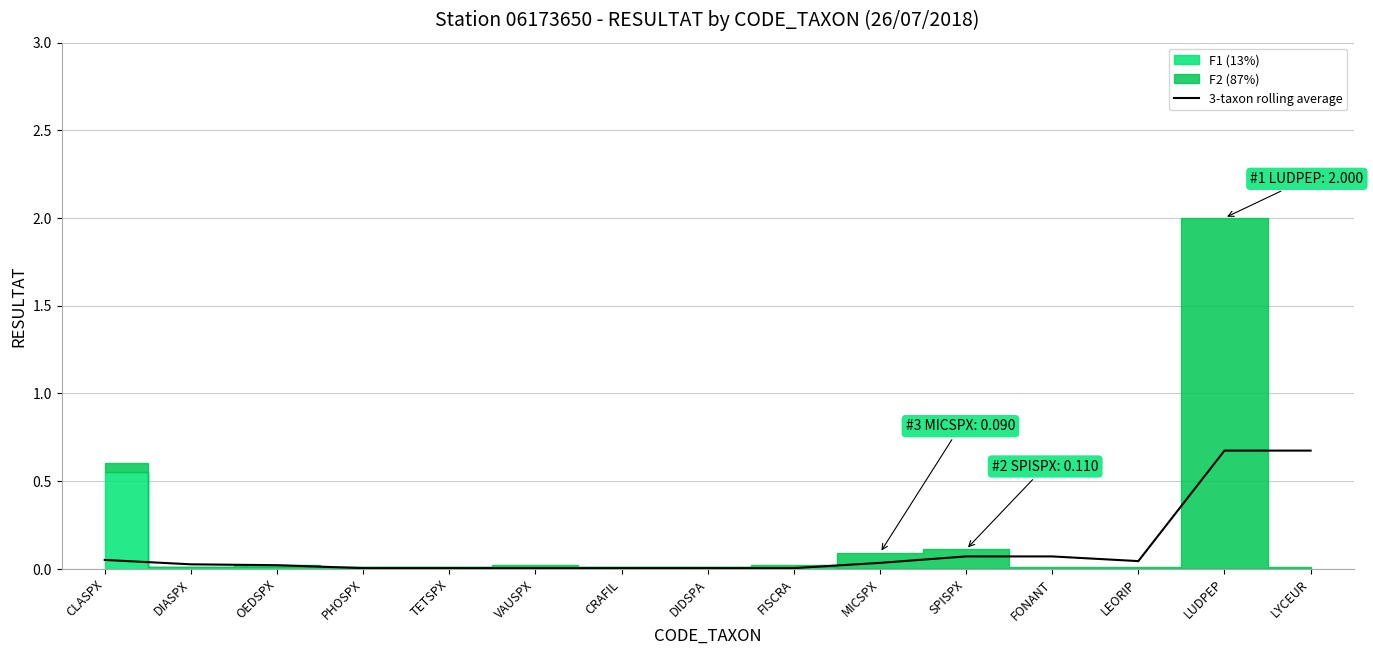

What is the difference between the maximum and minimum values?

0.7